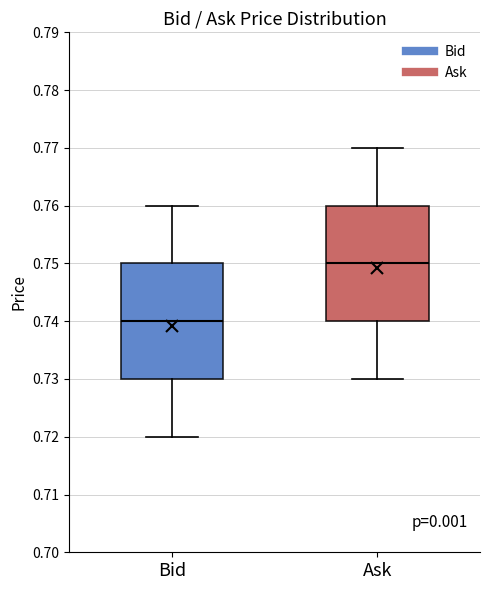

Where does the upper whisker of the box for Ask end on the y-axis? The values are not printed on the chart, so give them approximately, as read against the axis.

0.77